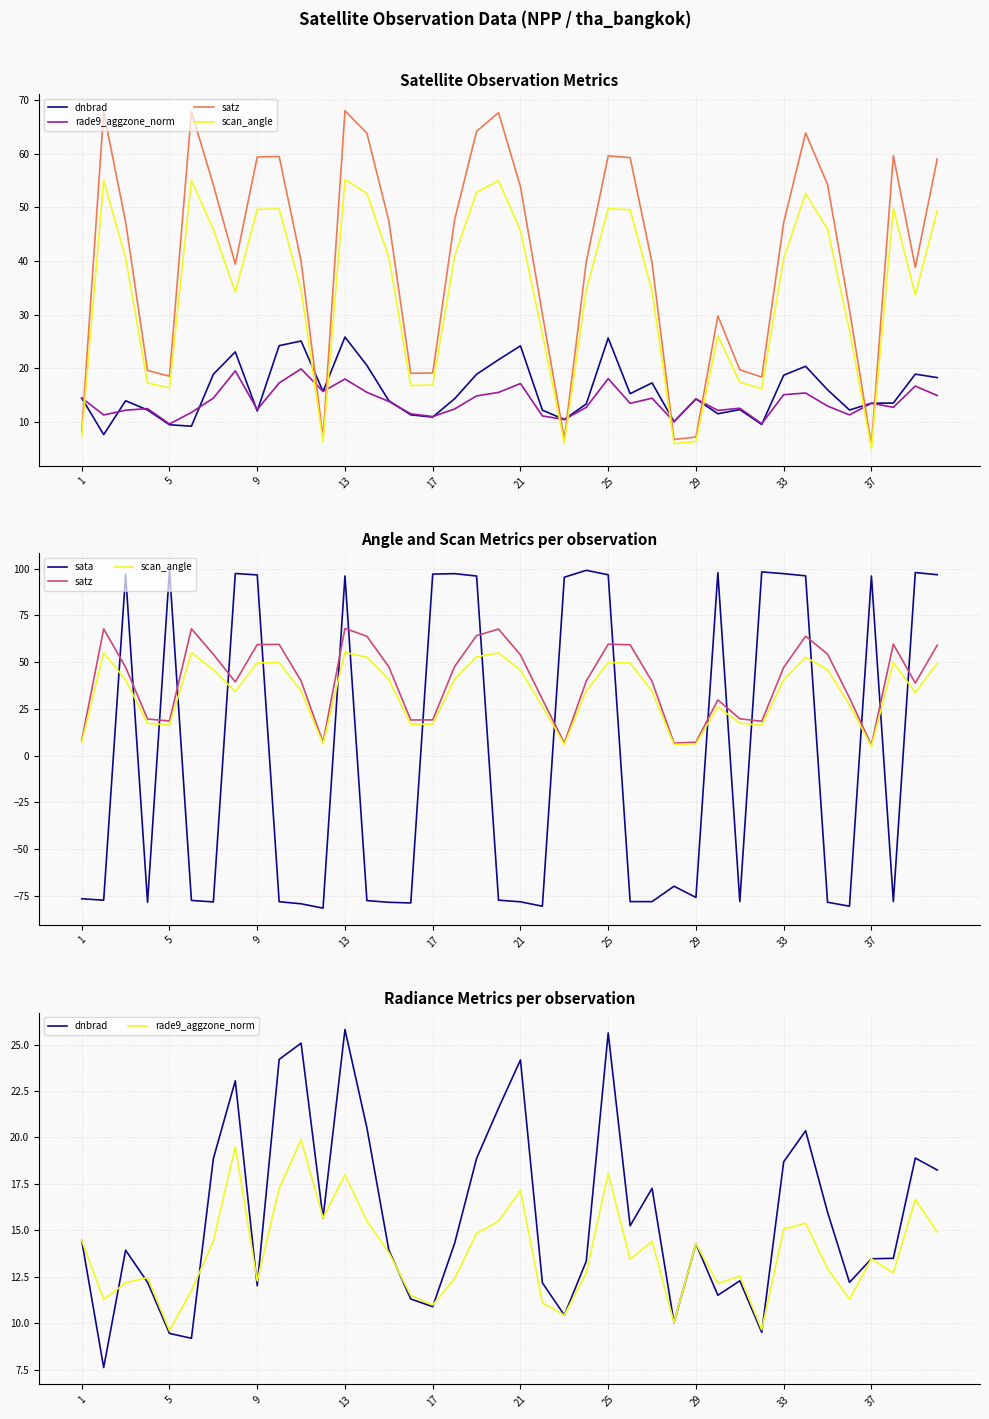

True or false: satz and dnbrad intersect in this chart.

True